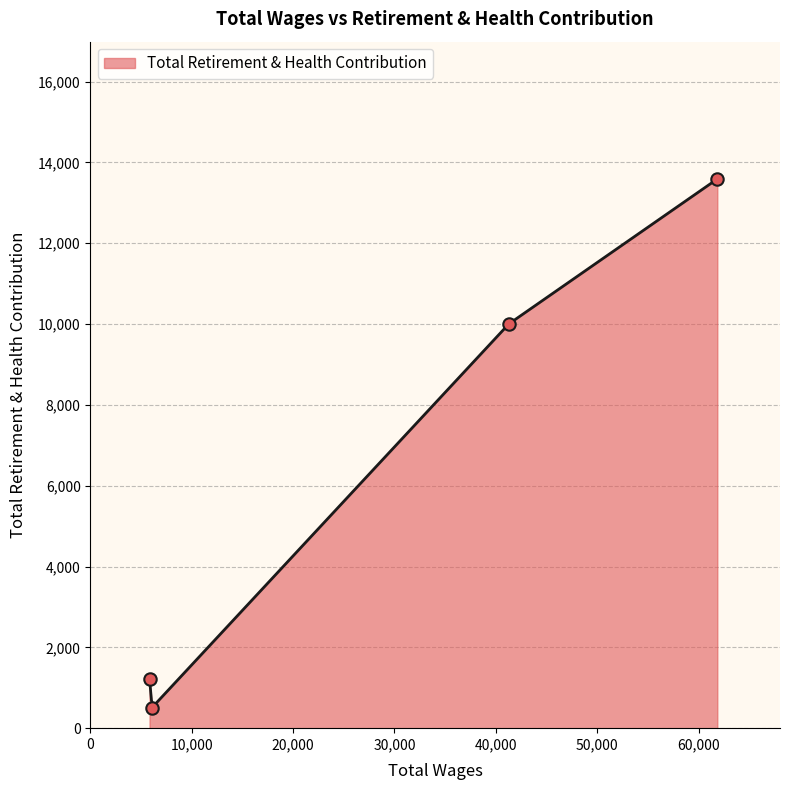

What is the change in value from 61853.0 to 5830.0?

-12365